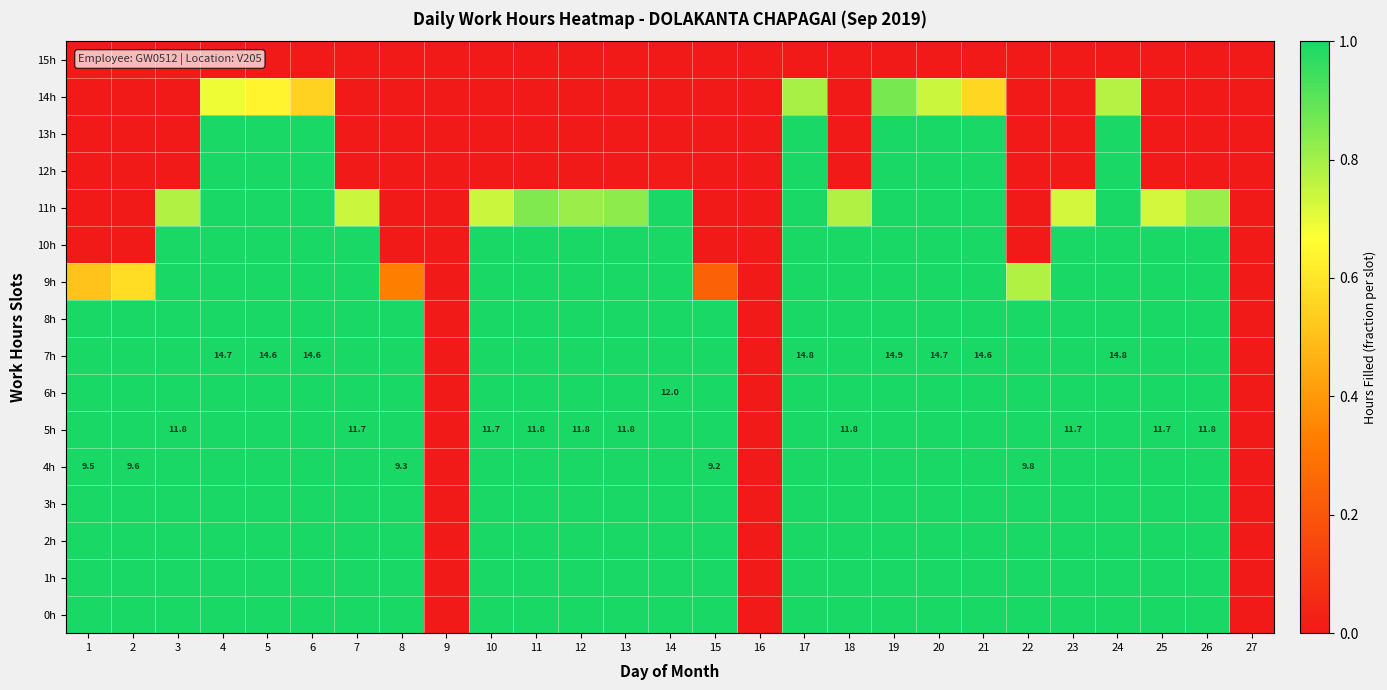

Rank the categories by 8h value from highest to lowest.

1, 2, 3, 4, 5, 6, 7, 8, 10, 11, 12, 13, 14, 15, 17, 18, 19, 20, 21, 22, 23, 24, 25, 26, 9, 16, 27